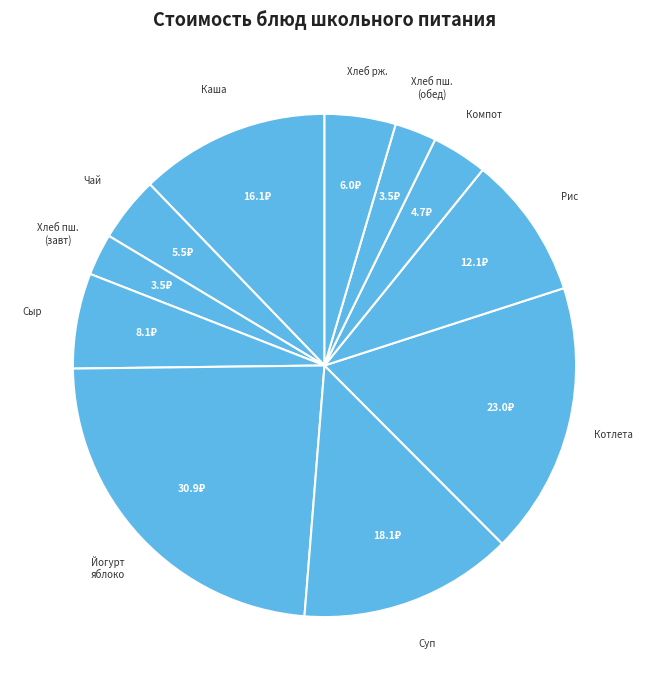

Count the number of slices in the pie.

11